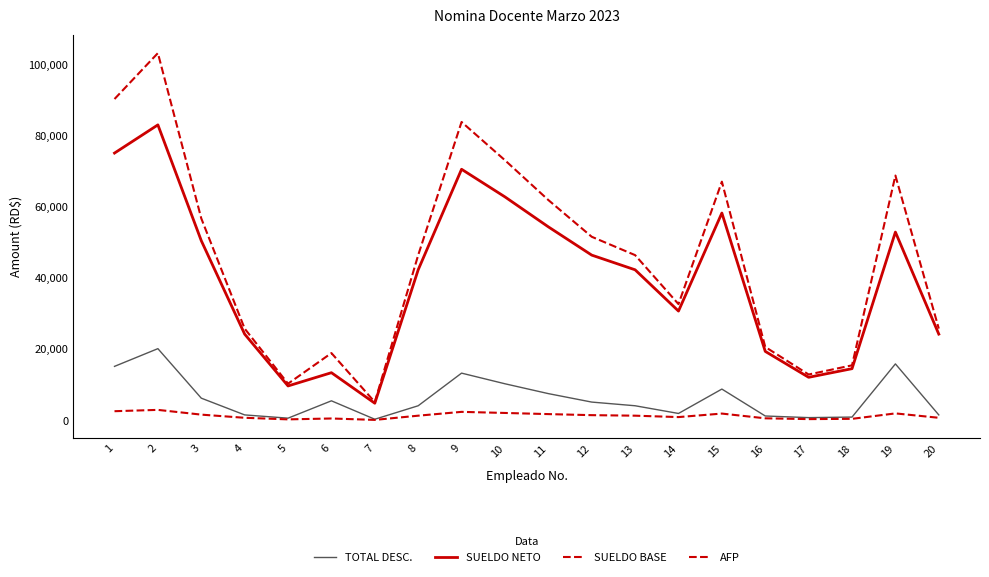

What is the approximate value of SUELDO NETO at 7?

4830.1